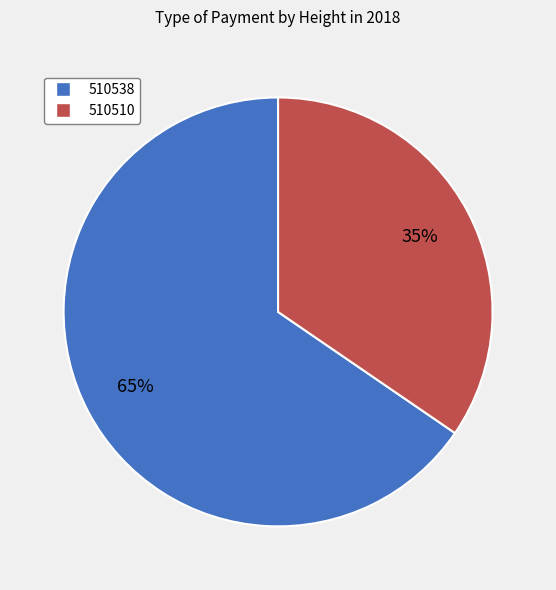

Rank the categories by value from lowest to highest.

510510, 510538